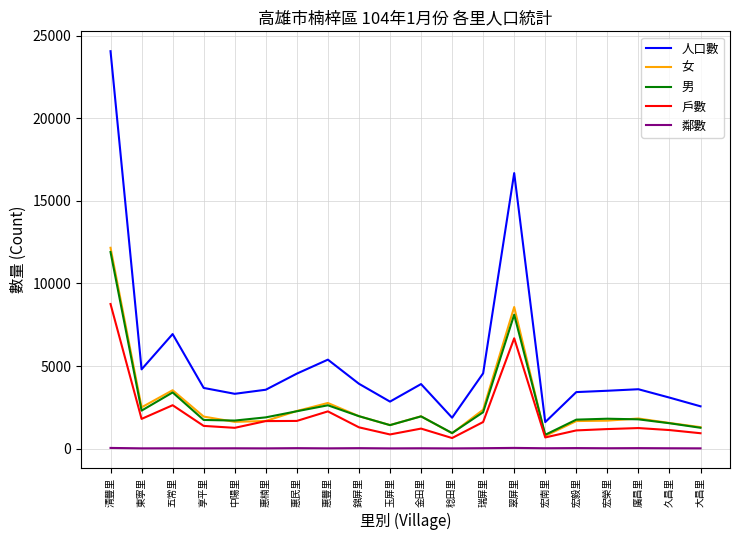

What is the greatest value displayed?

24063